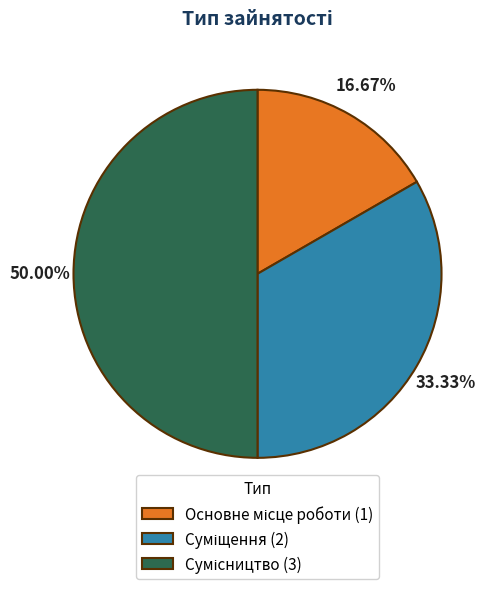

Does Суміщення account for over 50% of the chart?

No